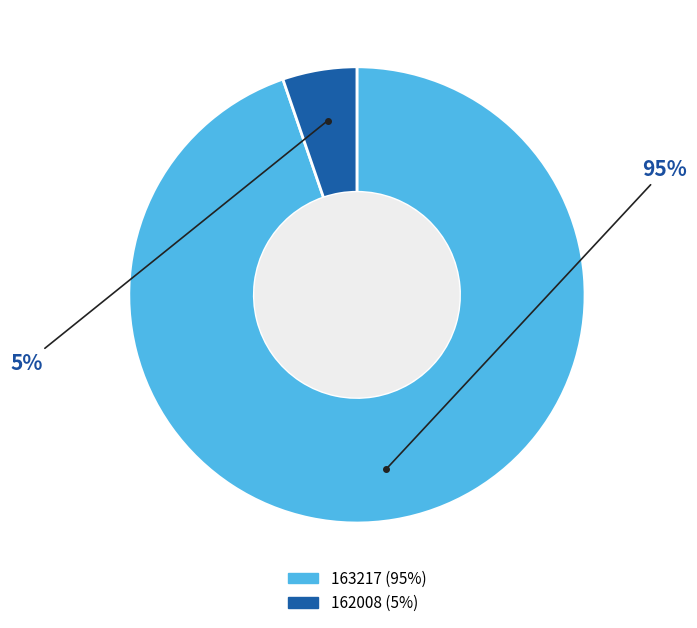

How many segments does this pie chart have?

2